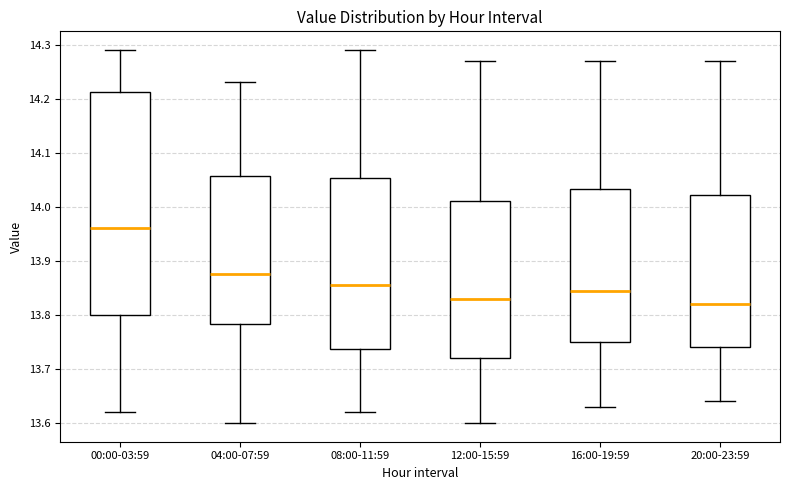

Reading left to right, read every box against the y-axis: the position of its median line, the range the box covers, and the ends of its whiskers. The values are not printed on the chart, so give them approximately, as read against the axis.

00:00-03:59: median 13.96, box 13.80 to 14.21, whiskers 13.62 to 14.29
04:00-07:59: median 13.88, box 13.78 to 14.06, whiskers 13.60 to 14.23
08:00-11:59: median 13.86, box 13.74 to 14.05, whiskers 13.62 to 14.29
12:00-15:59: median 13.83, box 13.72 to 14.01, whiskers 13.60 to 14.27
16:00-19:59: median 13.85, box 13.75 to 14.03, whiskers 13.63 to 14.27
20:00-23:59: median 13.82, box 13.74 to 14.02, whiskers 13.64 to 14.27